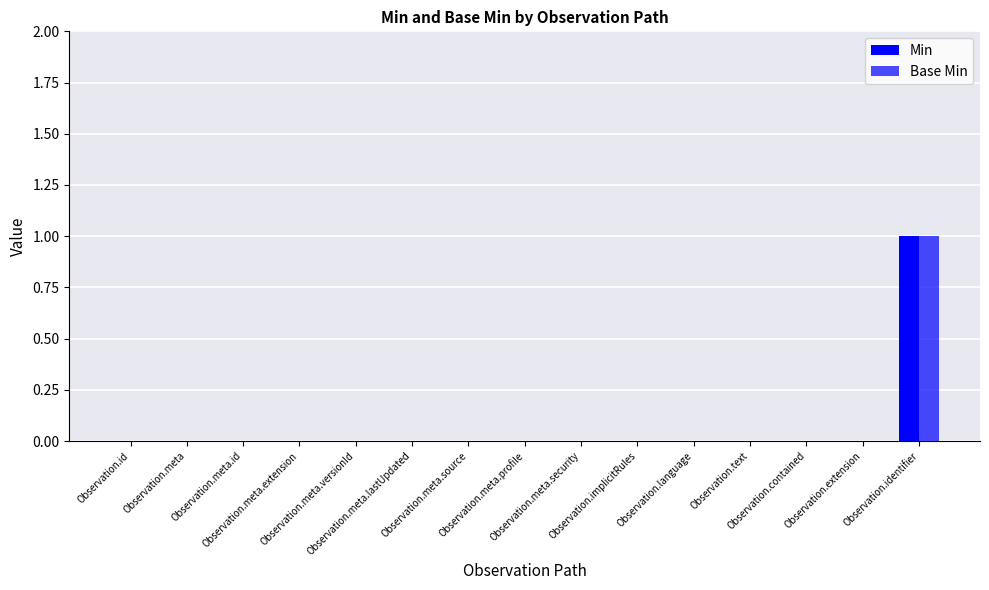

Does the chart contain stacked bars?

No